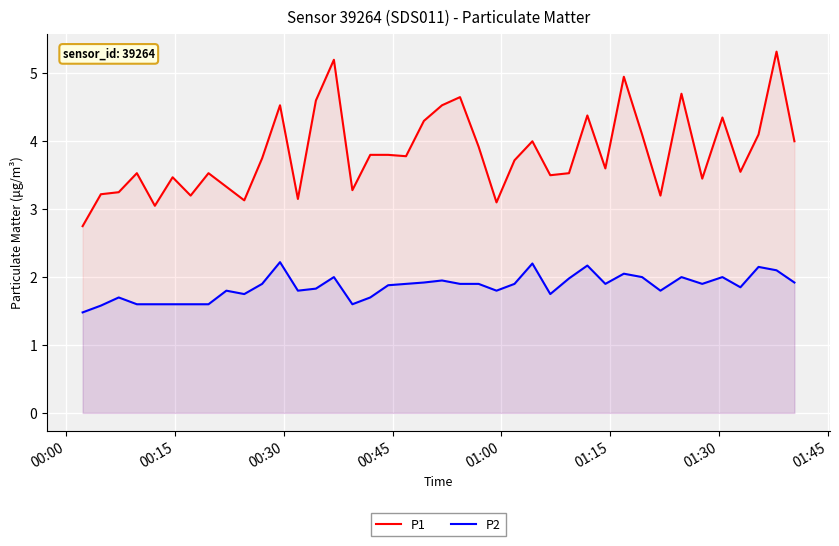

At how many categories does at least one series exceed 2?

40